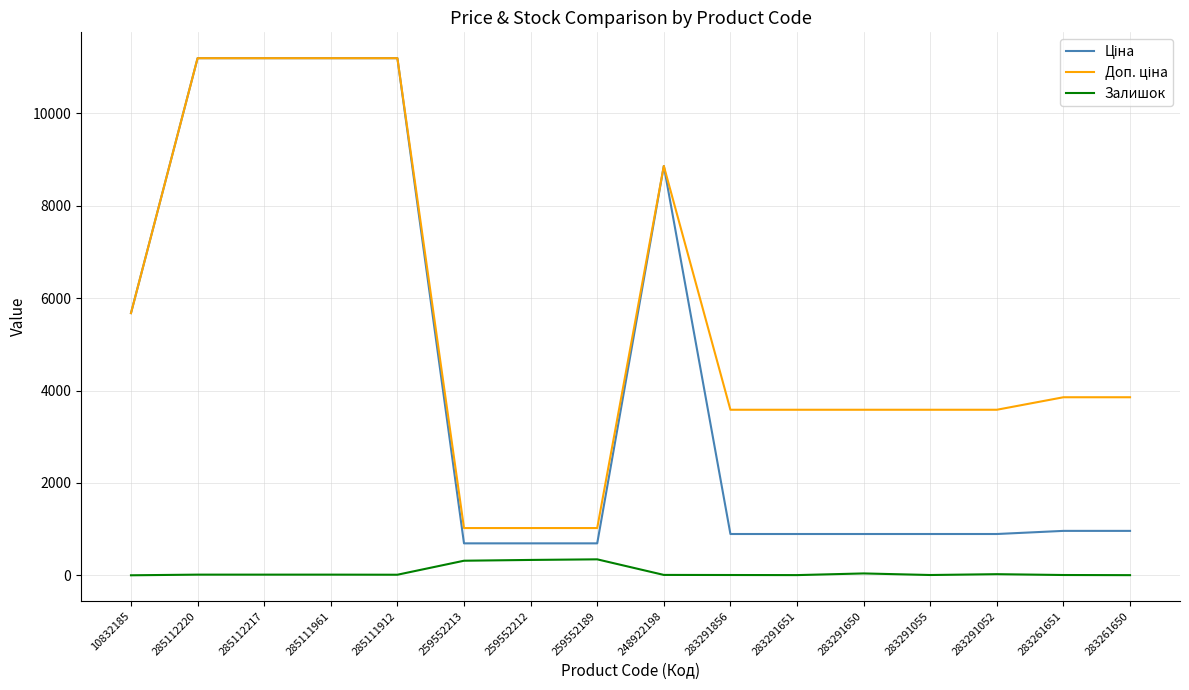

What is the highest value of the Залишок series?

348.0